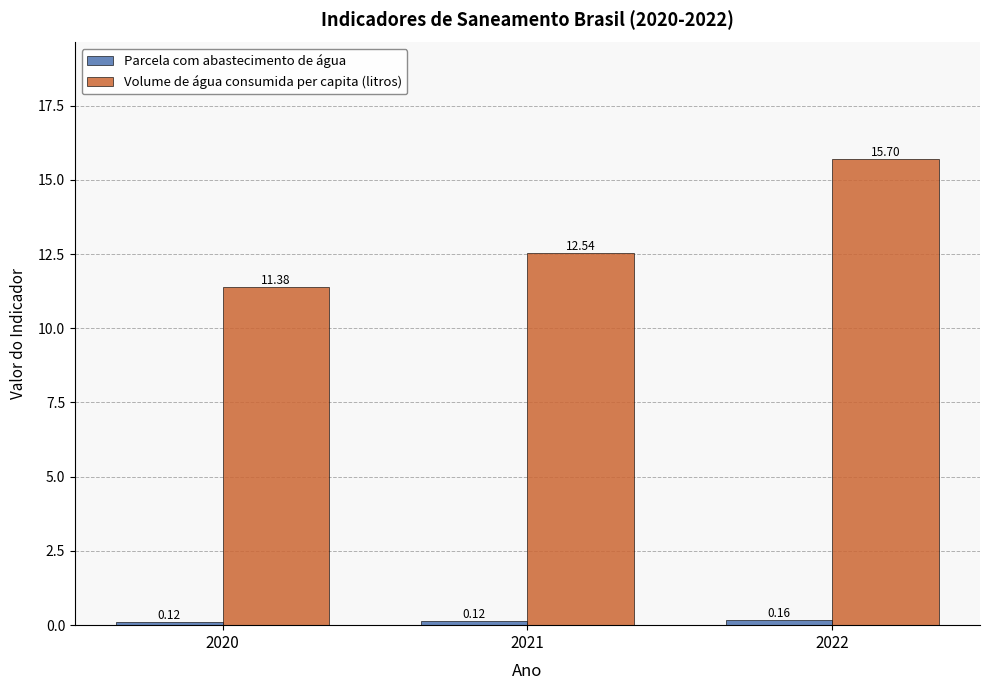

Which label corresponds to the largest value in the chart?

2022